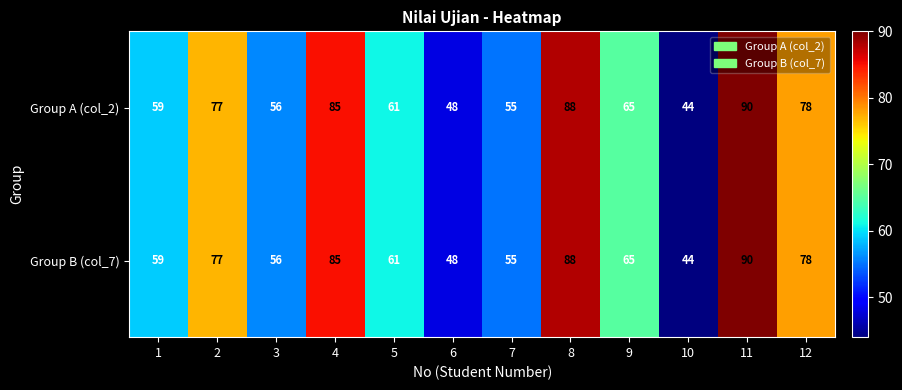

Count the number of categories in the chart.

12